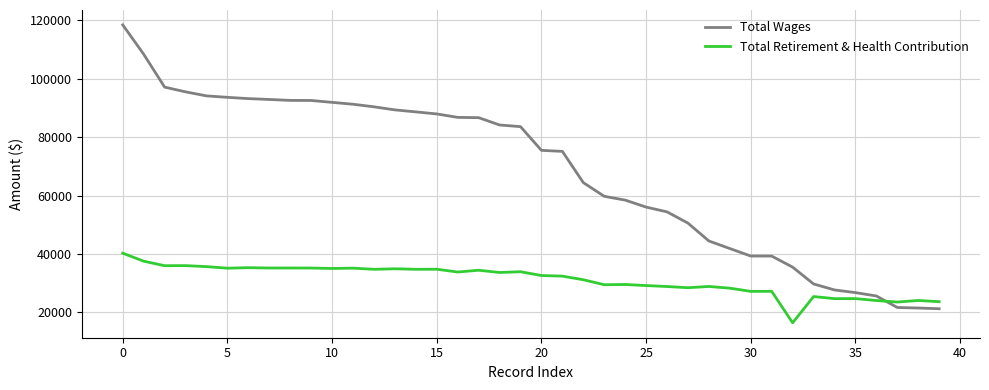

How many lines are shown in the chart?

2